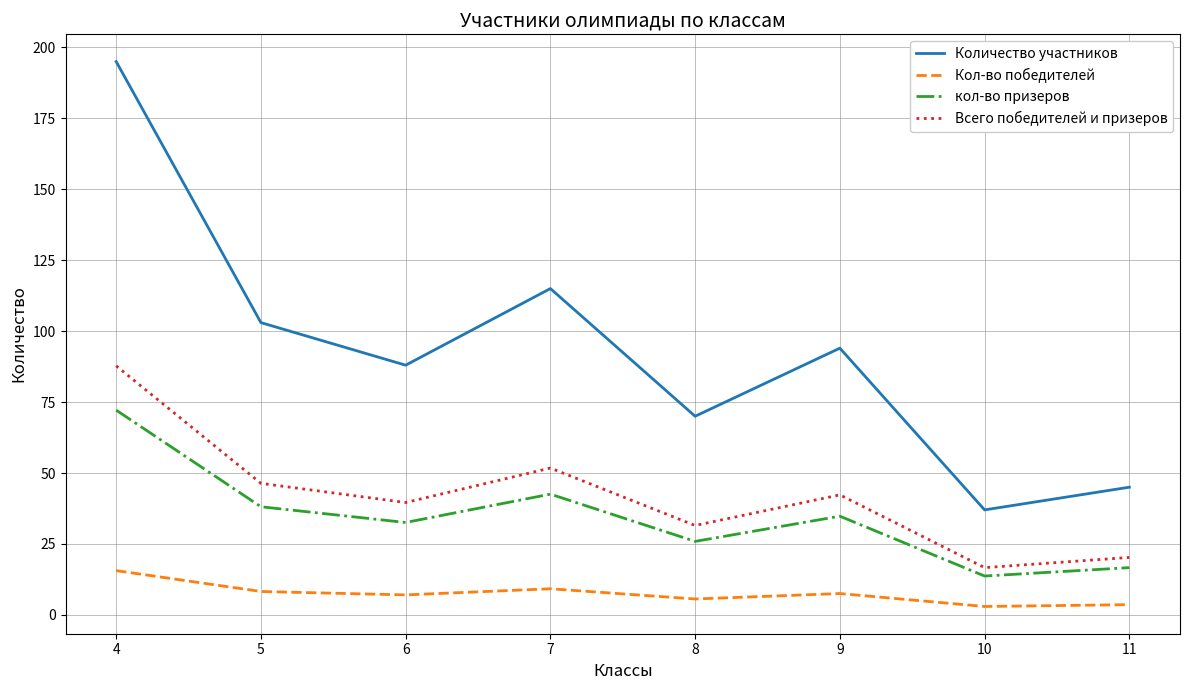

Where does the Кол-во победителей series first go above 7?

4